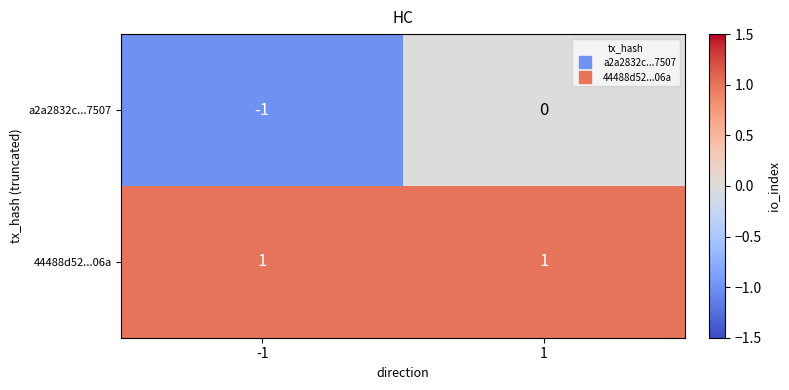

Rank the series by their maximum value, from highest to lowest.

44488d52...06a, a2a2832c...7507